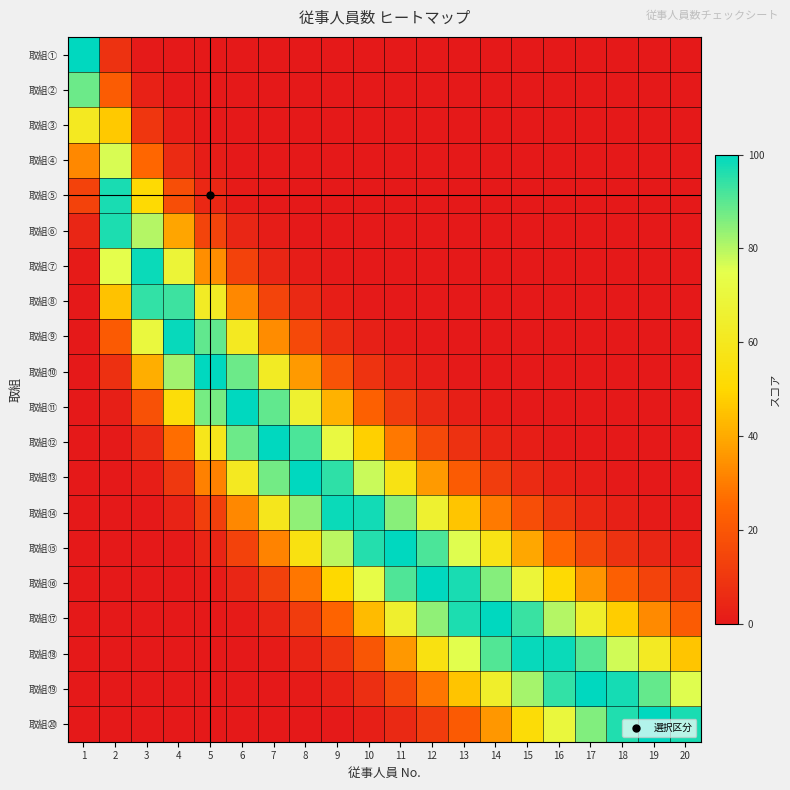

Reading right to left, extract all data points from this chart.

取組①: 20=0.0	19=0.0	18=0.0	17=0.0	16=0.0	15=0.0	14=0.0	13=0.0	12=0.0	11=0.0	10=0.0	9=0.0	8=0.0	7=0.0	6=0.0	5=0.0	4=0.1	3=0.7	2=8.2	1=100.0
取組②: 20=0.0	19=0.0	18=0.0	17=0.0	16=0.0	15=0.0	14=0.0	13=0.0	12=0.0	11=0.0	10=0.0	9=0.0	8=0.0	7=0.0	6=0.0	5=0.0	4=0.3	3=2.9	2=22.2	1=88.2
取組③: 20=0.0	19=0.0	18=0.0	17=0.0	16=0.0	15=0.0	14=0.0	13=0.0	12=0.0	11=0.0	10=0.0	9=0.0	8=0.0	7=0.0	6=0.0	5=0.2	4=1.6	3=9.7	2=46.6	1=60.7
取組④: 20=0.0	19=0.0	18=0.0	17=0.0	16=0.0	15=0.0	14=0.0	13=0.0	12=0.0	11=0.0	10=0.0	9=0.0	8=0.0	7=0.0	6=0.2	5=1.2	4=6.0	3=25.1	2=76.3	1=32.5
取組⑤: 20=0.0	19=0.0	18=0.0	17=0.0	16=0.0	15=0.0	14=0.0	13=0.0	12=0.0	11=0.0	10=0.0	9=0.0	8=0.0	7=0.2	6=1.1	5=4.7	4=17.3	3=50.9	2=97.3	1=13.5
取組⑥: 20=0.0	19=0.0	18=0.0	17=0.0	16=0.0	15=0.0	14=0.0	13=0.0	12=0.0	11=0.0	10=0.0	9=0.1	8=0.3	7=1.2	6=4.4	5=14.3	4=39.0	3=80.3	2=96.6	1=4.4
取組⑦: 20=0.0	19=0.0	18=0.0	17=0.0	16=0.0	15=0.0	14=0.0	13=0.0	12=0.0	11=0.0	10=0.1	9=0.4	8=1.4	7=4.6	6=13.5	5=33.8	4=68.3	3=98.7	2=74.7	1=1.1
取組⑧: 20=0.0	19=0.0	18=0.0	17=0.0	16=0.0	15=0.0	14=0.0	13=0.0	12=0.0	11=0.2	10=0.6	9=1.9	8=5.4	7=14.2	6=32.5	5=62.3	4=93.3	3=94.5	2=45.0	1=0.2
取組⑨: 20=0.0	19=0.0	18=0.0	17=0.0	16=0.0	15=0.0	14=0.0	13=0.1	12=0.3	11=0.9	10=2.6	9=6.7	8=16.0	7=33.6	6=60.7	5=89.5	4=99.2	3=70.4	2=21.1	1=0.0
取組⑩: 20=0.0	19=0.0	18=0.0	17=0.0	16=0.0	15=0.1	14=0.2	13=0.5	12=1.4	11=3.7	10=8.7	9=18.9	8=36.7	7=62.0	6=88.2	5=100.0	4=82.2	3=40.9	2=7.7	1=0.0
取組⑪: 20=0.0	19=0.0	18=0.0	17=0.0	16=0.1	15=0.3	14=0.9	13=2.3	12=5.4	11=11.7	10=23.2	9=41.6	8=65.7	7=89.2	6=100.0	5=87.0	4=53.0	3=18.5	2=2.2	1=0.0
取組⑫: 20=0.0	19=0.0	18=0.1	17=0.3	16=0.7	15=1.6	14=3.8	13=8.0	12=15.9	11=29.1	10=48.2	9=71.2	8=91.7	7=100.0	6=88.2	5=59.0	4=26.6	3=6.5	2=0.5	1=0.0
取組⑬: 20=0.1	19=0.2	18=0.6	17=1.3	16=2.9	15=6.1	14=11.9	13=21.8	12=36.7	11=56.3	10=77.8	9=94.9	8=99.6	7=87.2	6=60.7	5=31.1	4=10.4	3=1.8	2=0.1	1=0.0
取組⑭: 20=0.5	19=1.2	18=2.5	17=5.0	16=9.7	15=17.5	14=29.5	13=46.0	12=65.7	11=85.0	10=97.9	9=98.5	8=84.3	7=59.3	6=32.5	5=12.8	4=3.2	3=0.4	2=0.0	1=0.0
取組⑮: 20=2.3	19=4.5	18=8.5	17=15.1	16=25.2	15=39.3	14=56.9	13=75.7	12=91.7	11=99.7	10=95.8	9=79.6	8=55.6	7=31.4	6=13.5	5=4.1	4=0.8	3=0.1	2=0.0	1=0.0
取組⑯: 20=8.0	19=13.9	18=22.8	17=35.2	16=51.0	15=68.7	14=85.4	13=97.0	12=99.6	11=91.2	10=73.1	9=50.1	8=28.5	7=12.9	6=4.4	5=1.0	4=0.1	3=0.0	2=0.0	1=0.0
取組⑰: 20=21.7	19=33.1	18=47.5	17=64.0	16=80.4	15=93.5	14=99.8	13=96.8	12=84.3	11=65.0	10=43.4	9=24.6	8=11.4	7=4.1	6=1.1	5=0.2	4=0.0	3=0.0	2=0.0	1=0.0
取組⑱: 20=46.0	19=61.5	18=77.2	17=90.6	16=98.7	15=99.1	14=90.9	13=75.3	12=55.6	11=36.0	10=20.1	9=9.4	8=3.5	7=1.0	6=0.2	5=0.0	4=0.0	3=0.0	2=0.0	1=0.0
取組⑲: 20=75.7	19=88.8	18=97.6	17=99.8	16=94.4	15=81.8	14=64.4	13=45.6	12=28.5	11=15.6	10=7.2	9=2.8	8=0.9	7=0.2	6=0.0	5=0.0	4=0.0	3=0.0	2=0.0	1=0.0
取組⑳: 20=97.0	19=100.0	18=96.1	17=85.7	16=70.3	15=52.6	14=35.6	13=21.5	12=11.4	11=5.2	10=2.0	9=0.6	8=0.2	7=0.0	6=0.0	5=0.0	4=0.0	3=0.0	2=0.0	1=0.0